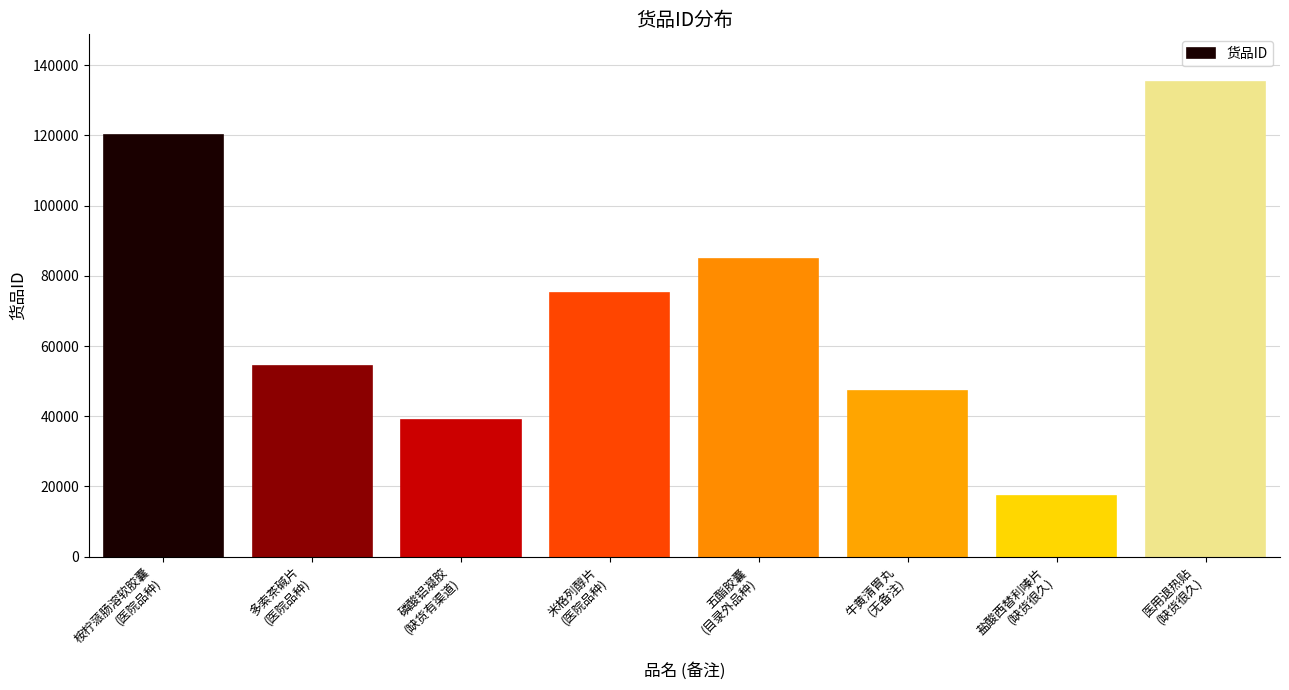

What is the difference between the maximum and minimum values?

117926